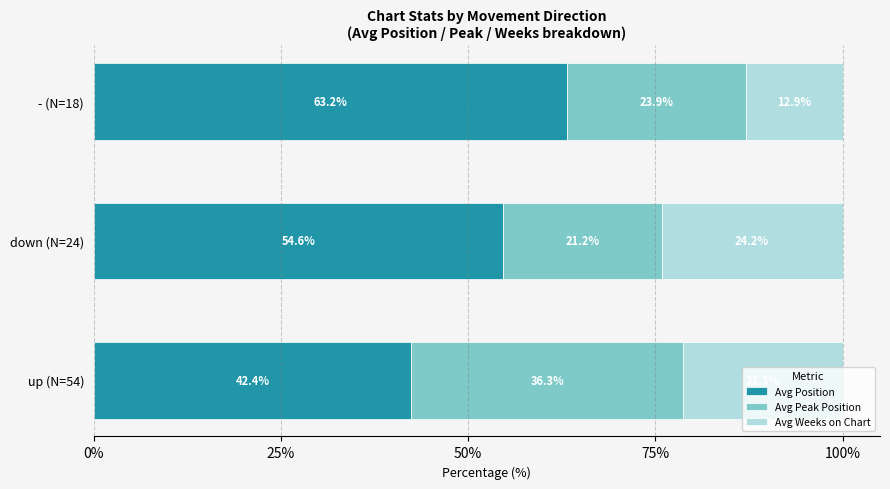

Is it true that Avg Position equals 42.4 at up (N=54)?

True